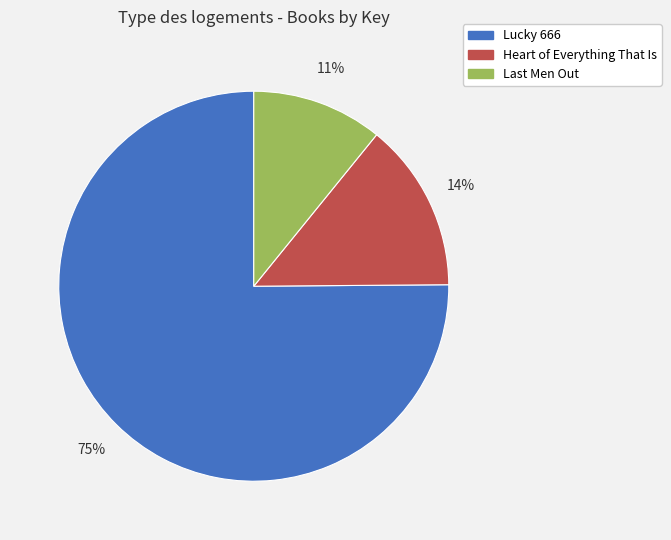

Which slice is the largest?

Lucky 666